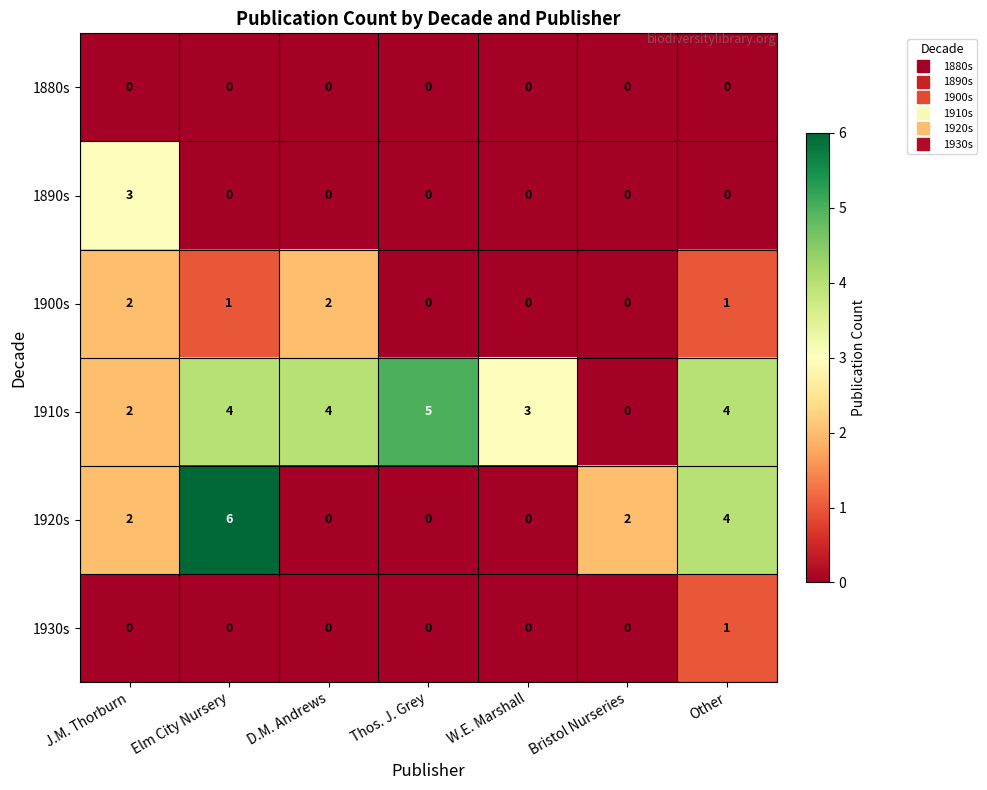

List the series in order of their peak value, lowest first.

1880s, 1930s, 1900s, 1890s, 1910s, 1920s